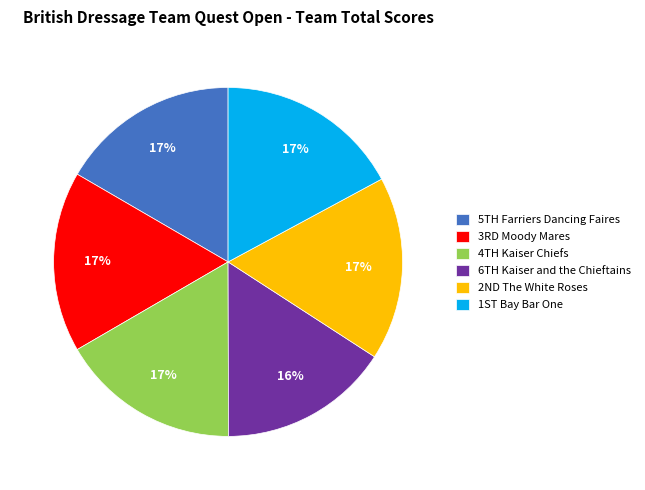

To the nearest percent, what is the average slice percentage?

17%